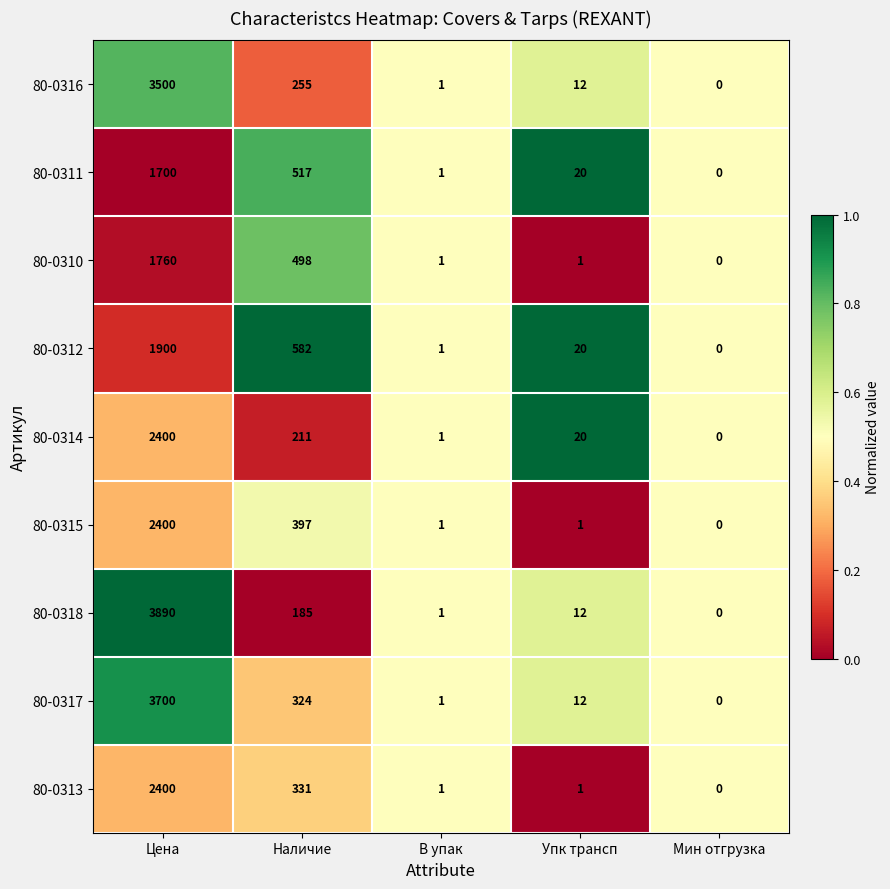

What is the maximum value for 80-0318?

3890